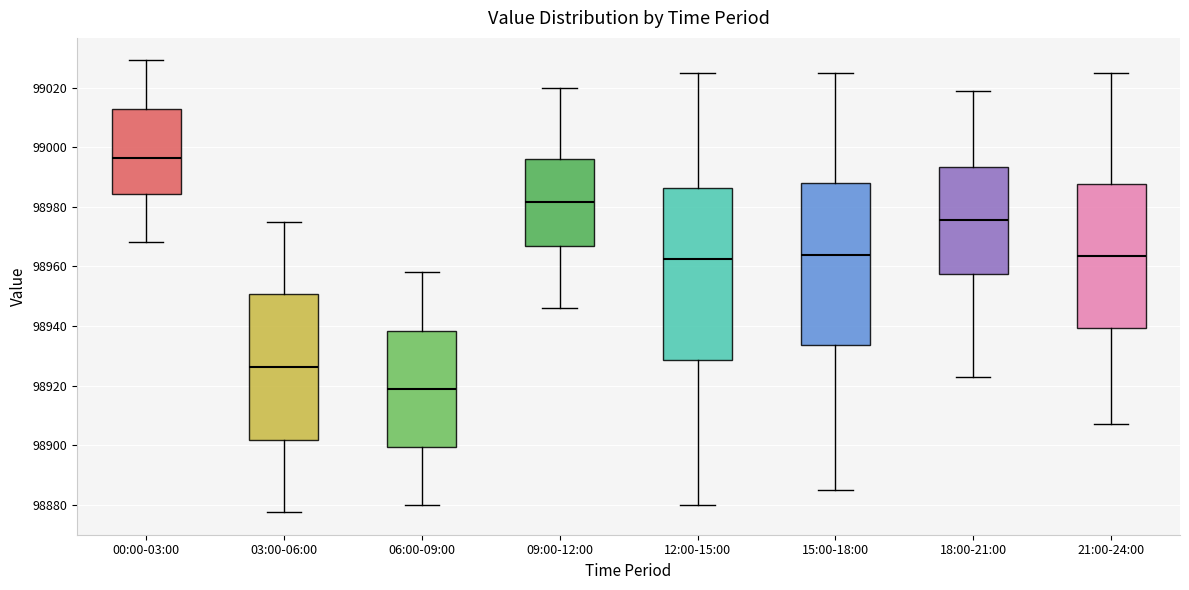

Reading left to right, read every box against the y-axis: the position of its median line, the range the box covers, and the ends of its whiskers. The values are not printed on the chart, so give them approximately, as read against the axis.

00:00-03:00: median 98996, box 98984 to 99012, whiskers 98968 to 99030
03:00-06:00: median 98926, box 98902 to 98950, whiskers 98878 to 98976
06:00-09:00: median 98920, box 98900 to 98938, whiskers 98880 to 98958
09:00-12:00: median 98982, box 98966 to 98996, whiskers 98946 to 99020
12:00-15:00: median 98962, box 98928 to 98986, whiskers 98880 to 99026
15:00-18:00: median 98964, box 98934 to 98988, whiskers 98886 to 99026
18:00-21:00: median 98976, box 98958 to 98994, whiskers 98924 to 99020
21:00-24:00: median 98964, box 98940 to 98988, whiskers 98908 to 99026